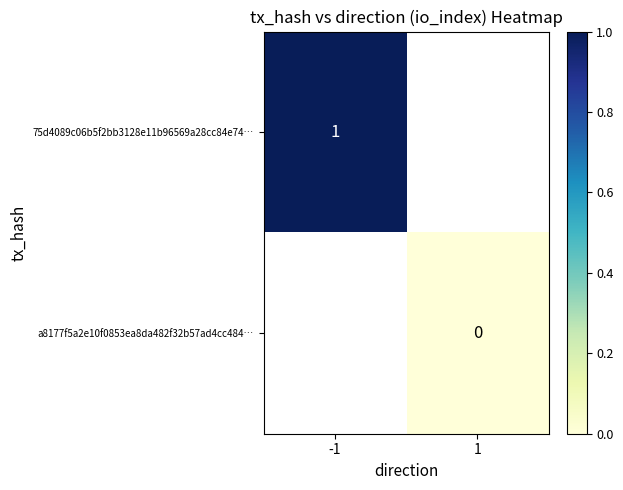

True or false: 75d4089c06b5f2bb3128e11b96569a28cc84e74… has a value of 1 at -1.

True